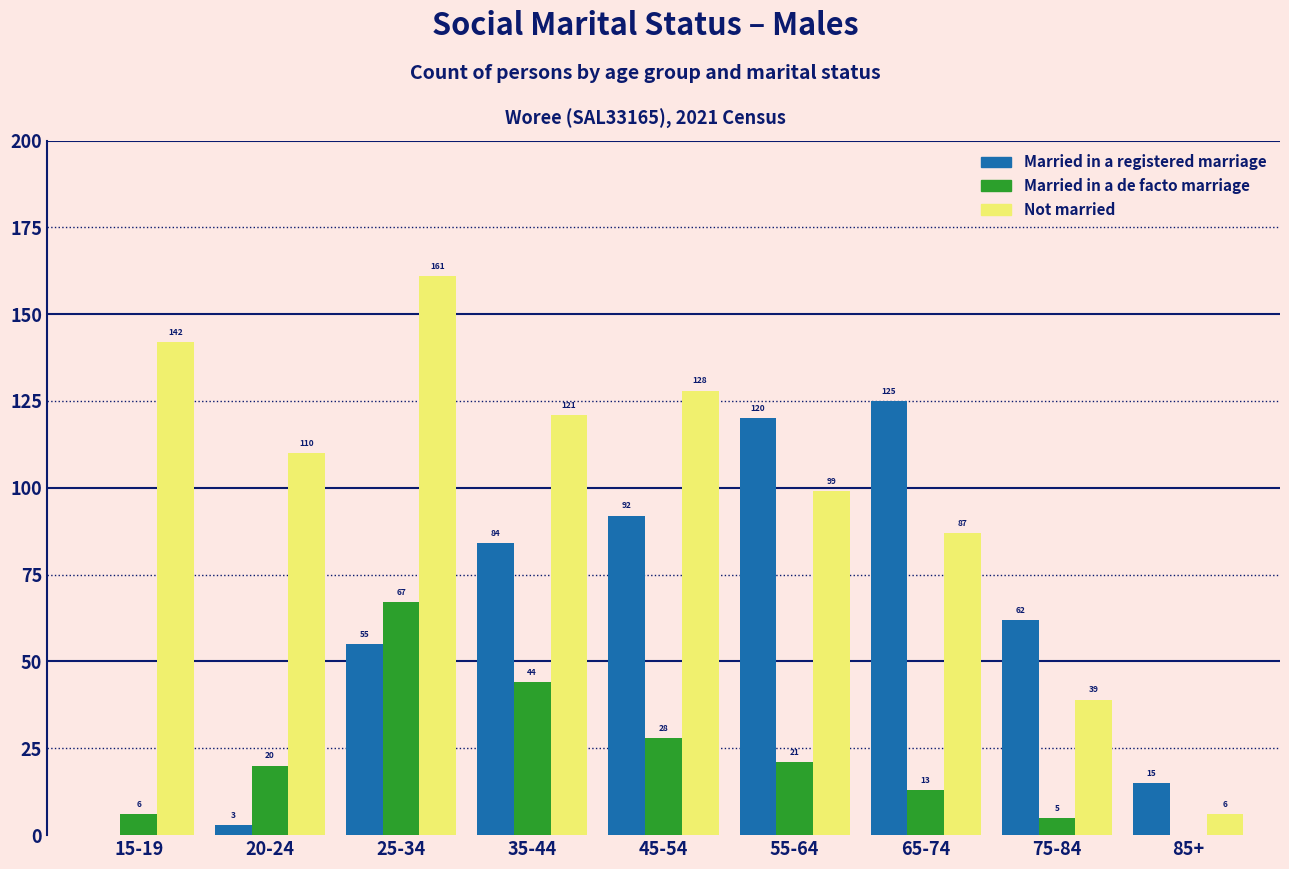

Reading left to right, extract all data points from this chart.

Married in a registered marriage: 15-19=0	20-24=3	25-34=55	35-44=84	45-54=92	55-64=120	65-74=125	75-84=62	85+=15
Married in a de facto marriage: 15-19=6	20-24=20	25-34=67	35-44=44	45-54=28	55-64=21	65-74=13	75-84=5	85+=0
Not married: 15-19=142	20-24=110	25-34=161	35-44=121	45-54=128	55-64=99	65-74=87	75-84=39	85+=6